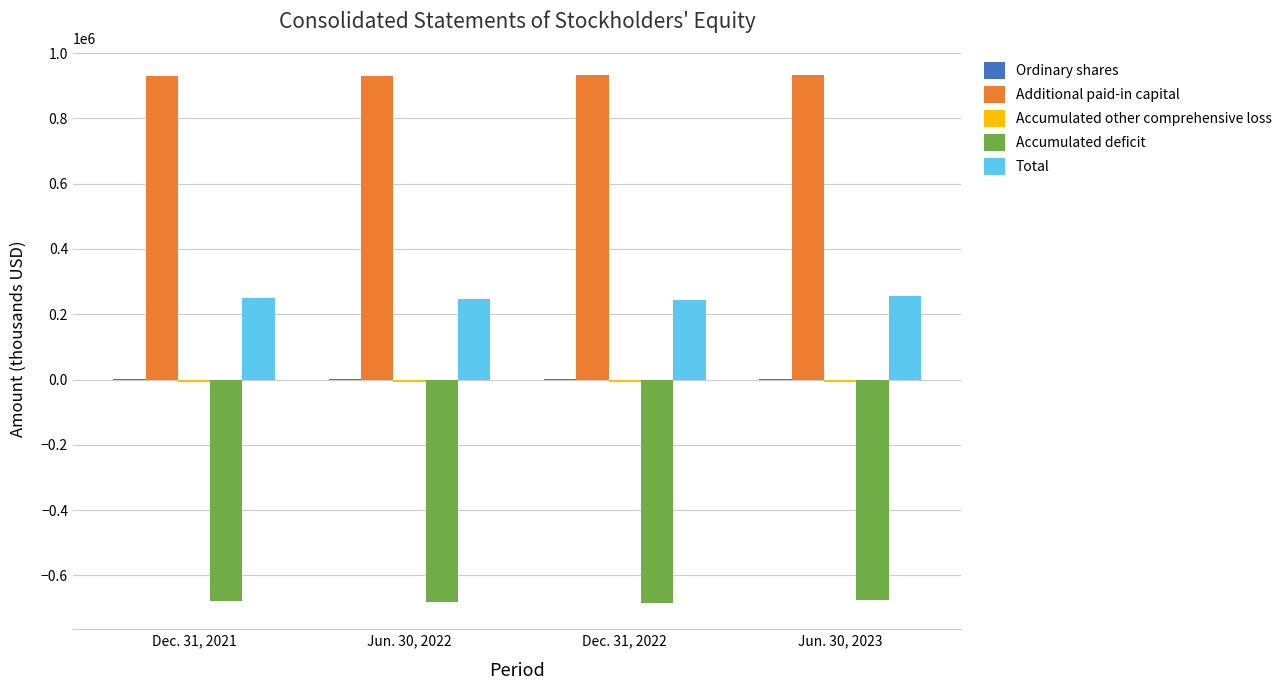

What is the sum of all Accumulated deficit values?

-2715567